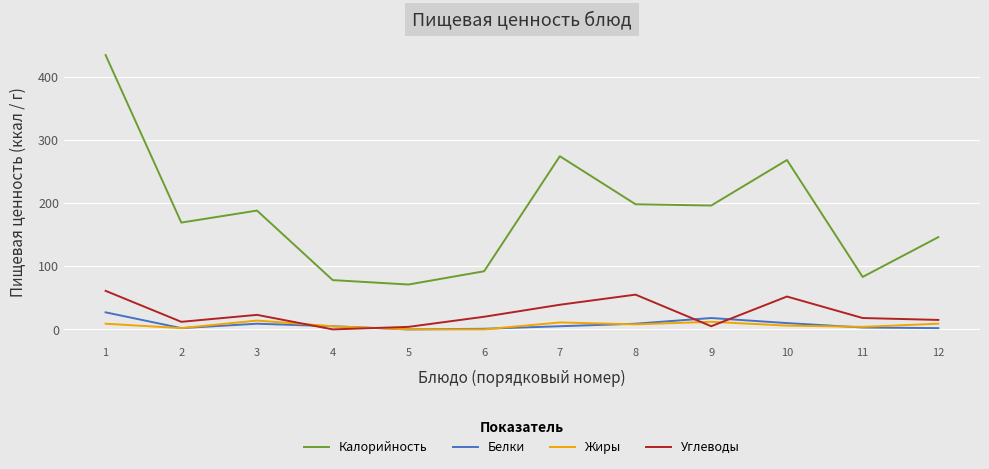

What are all the series names shown in the legend?

Калорийность, Белки, Жиры, Углеводы